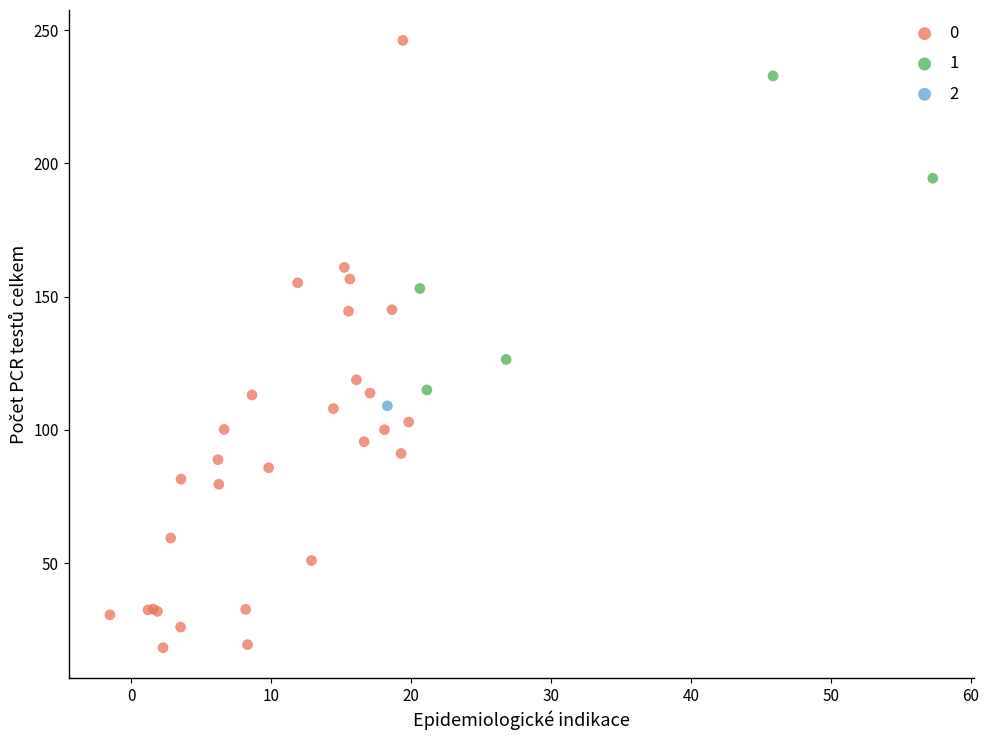

Which series contains the highest Y value?

0